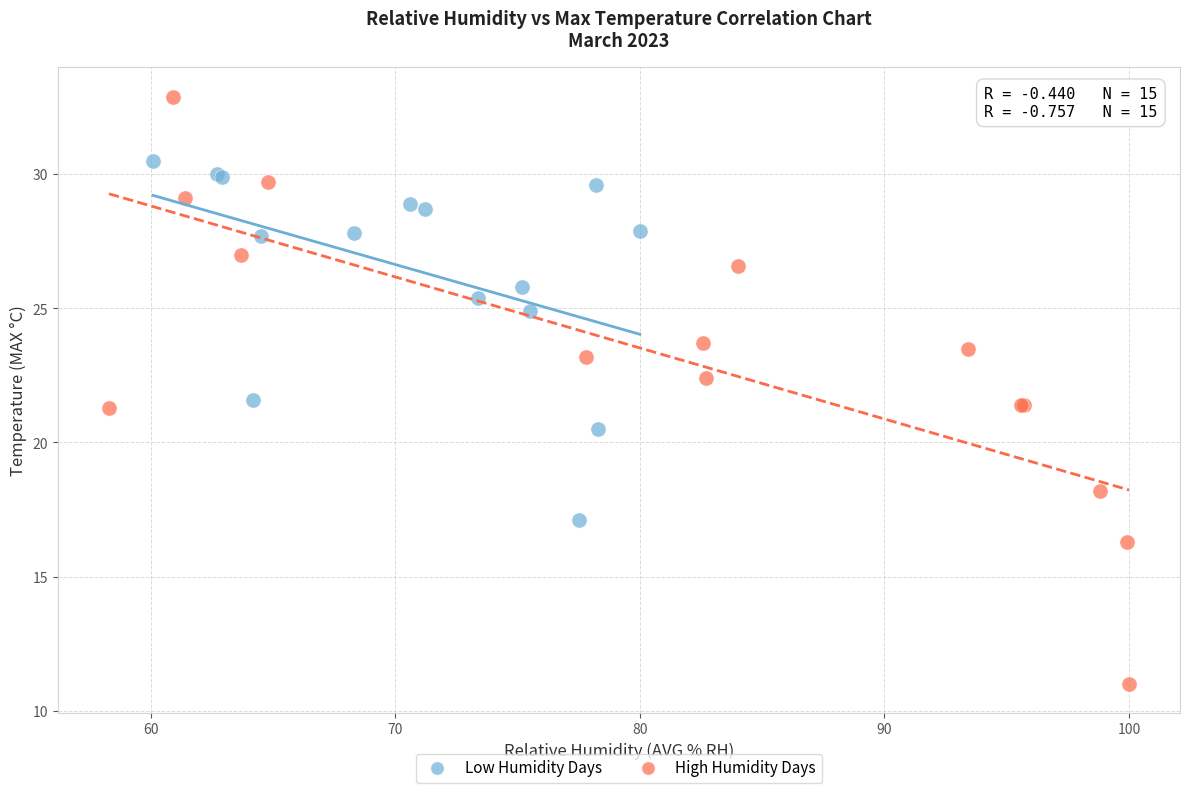

Which series reaches the minimum Y coordinate?

High Humidity Days